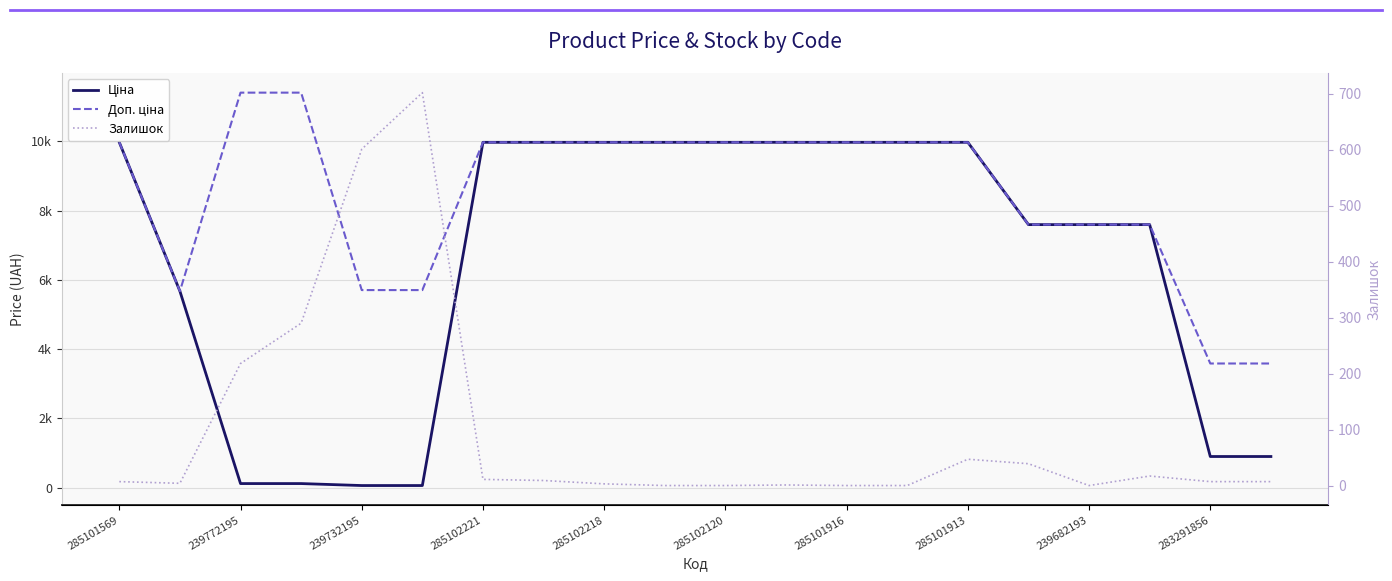

Between 239772195 and 11, which series saw the biggest shift?

Ціна